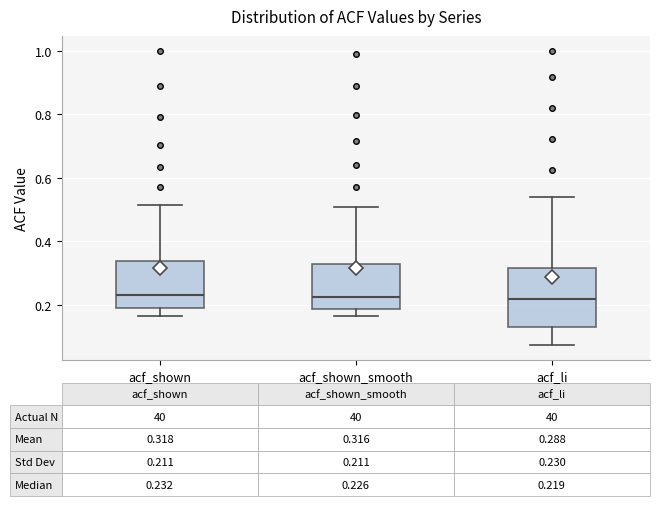

Comparing the boxes themselves (not the whiskers), which one is the tallest?

acf_li